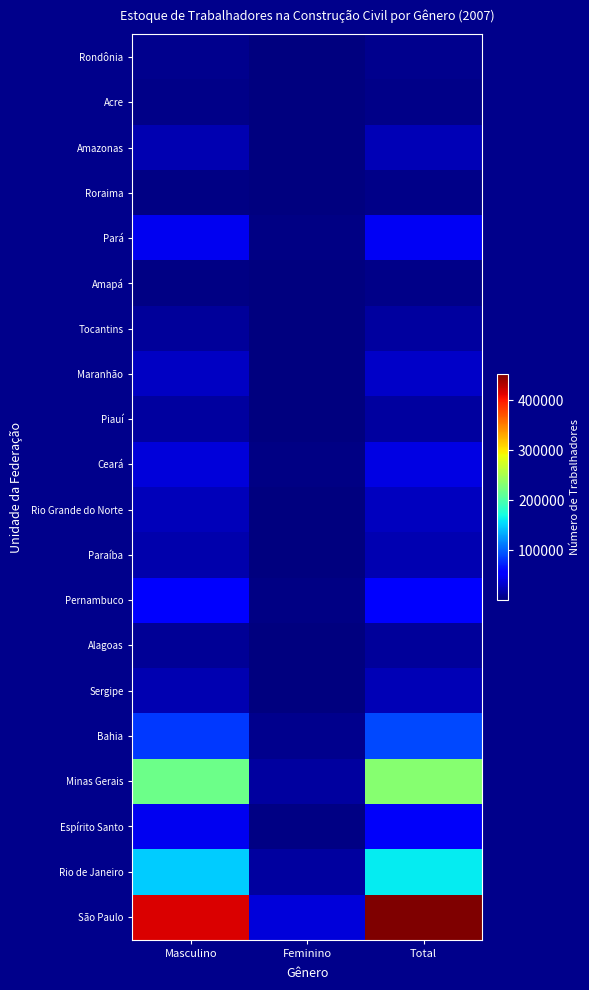

What is the total value across all series at Total?

1307292